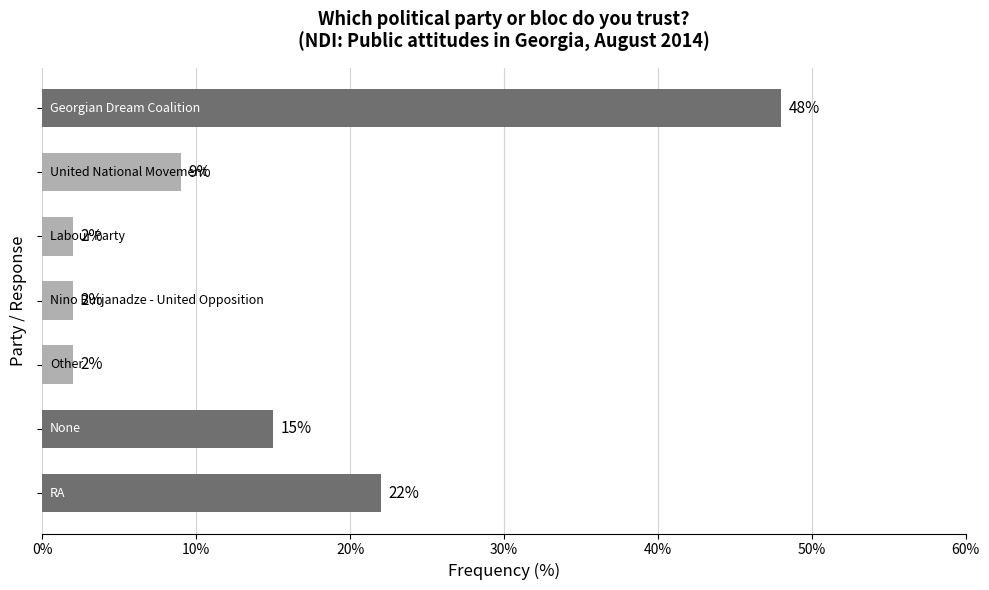

What is the maximum value shown in the chart?

48